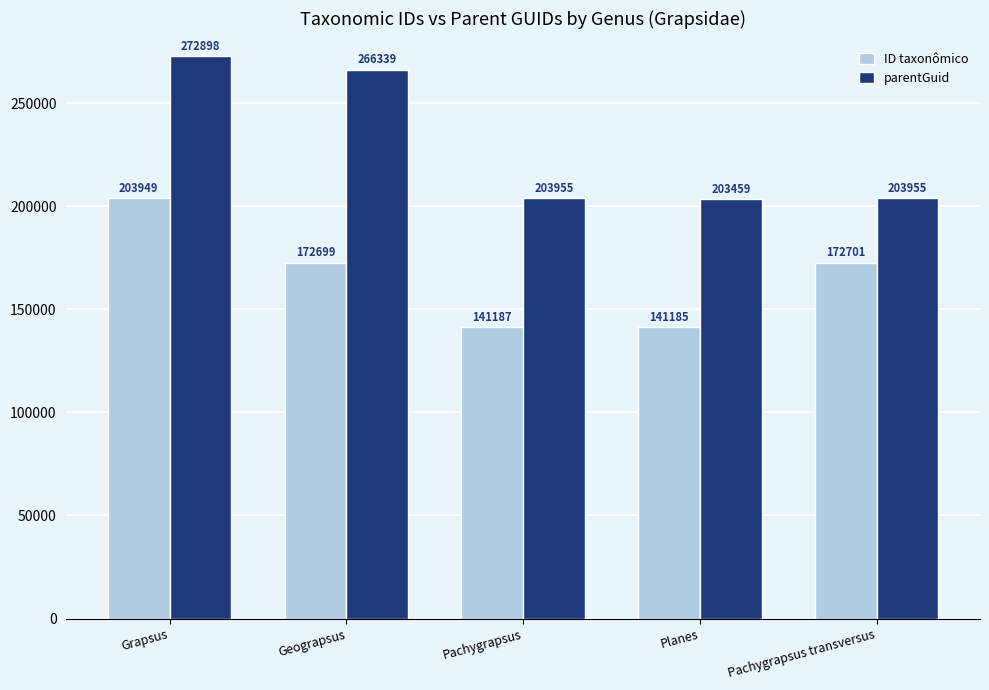

The value of ID taxonômico at Pachygrapsus is 141187. True or false?

True